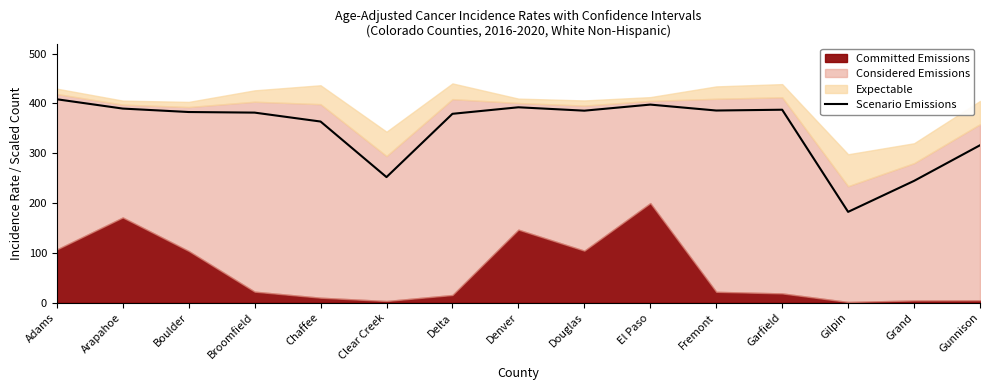

At which category does the data reach its first local peak?

Denver